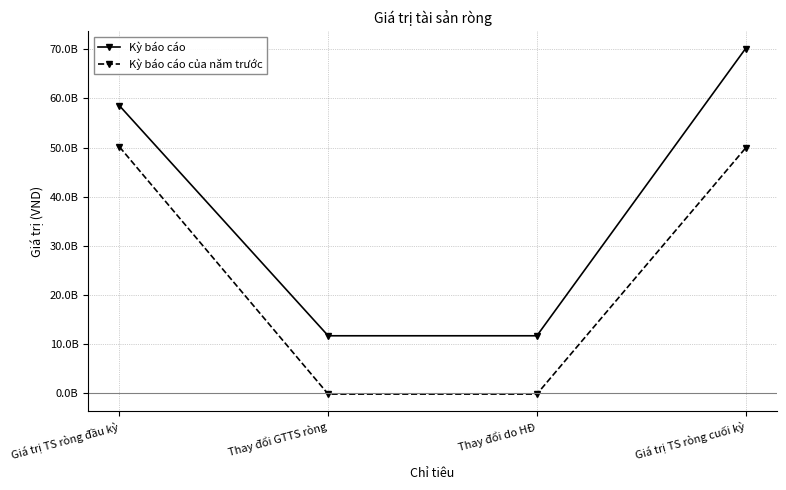

True or false: Kỳ báo cáo của năm trước and Kỳ báo cáo cross at least once.

False